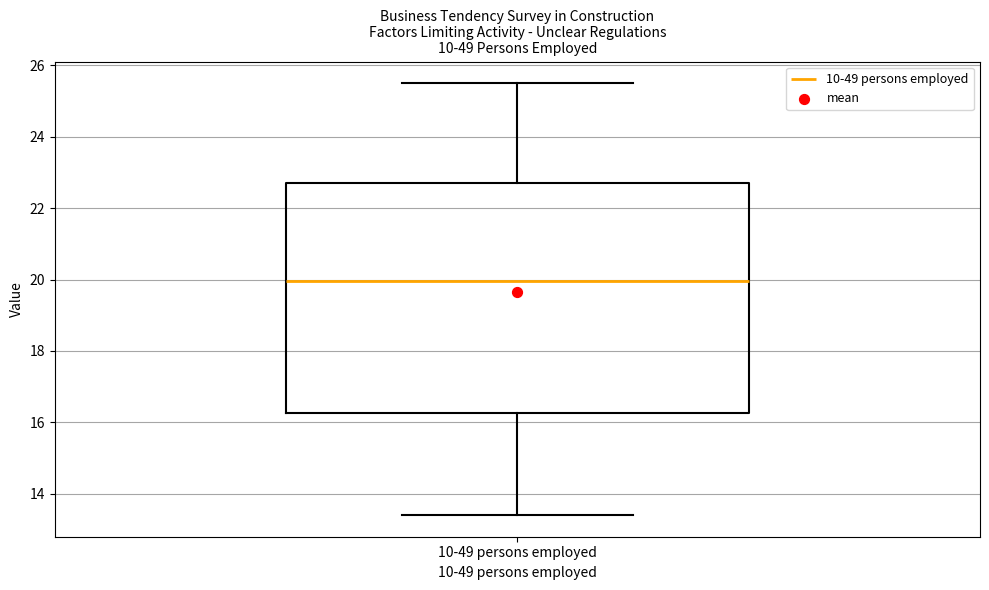

Read this box plot against the y-axis: the position of the median line, the range covered by the box, and the ends of both whiskers. The values are not printed on the chart, so give them approximately, as read against the axis.

median 20.0, box 16.2 to 22.8, whiskers 13.4 to 25.6